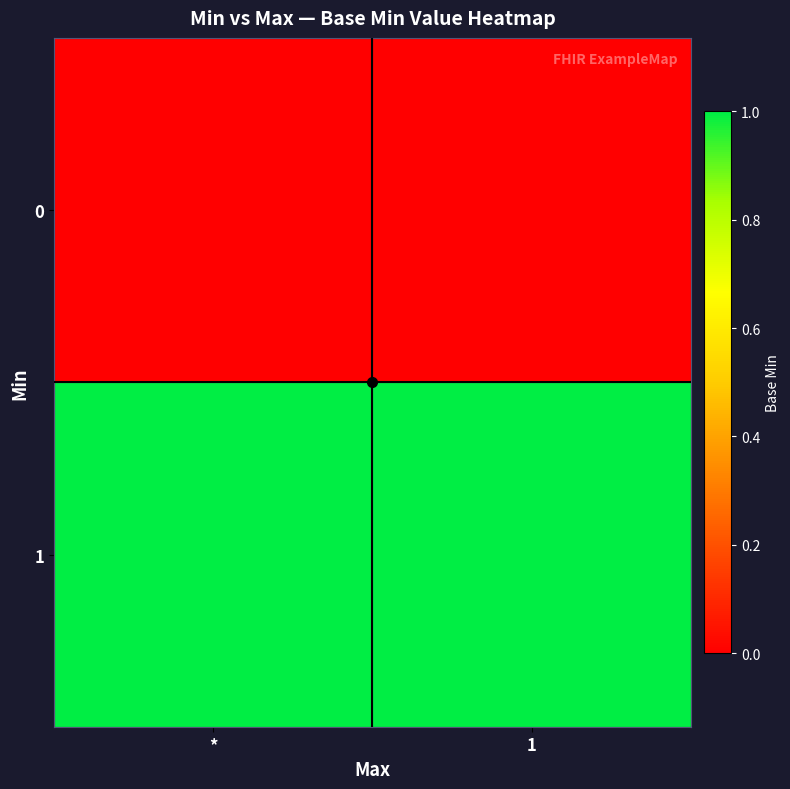

At which category does the chart reach its peak across all series?

*